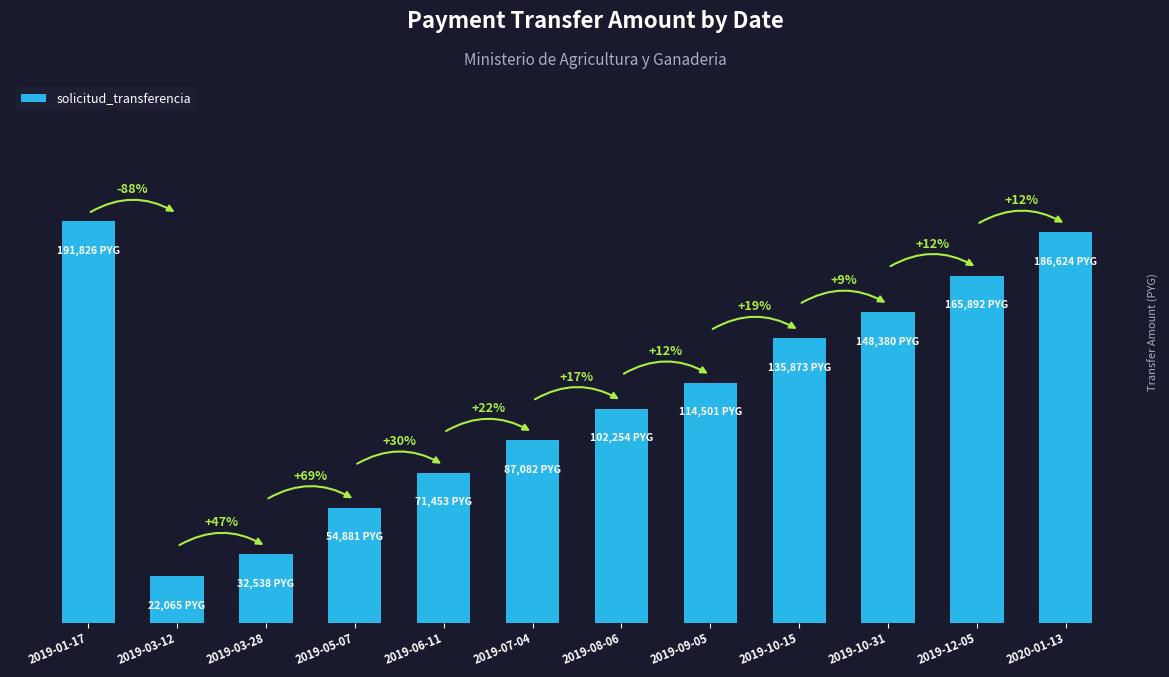

Count the number of data series in this chart.

1